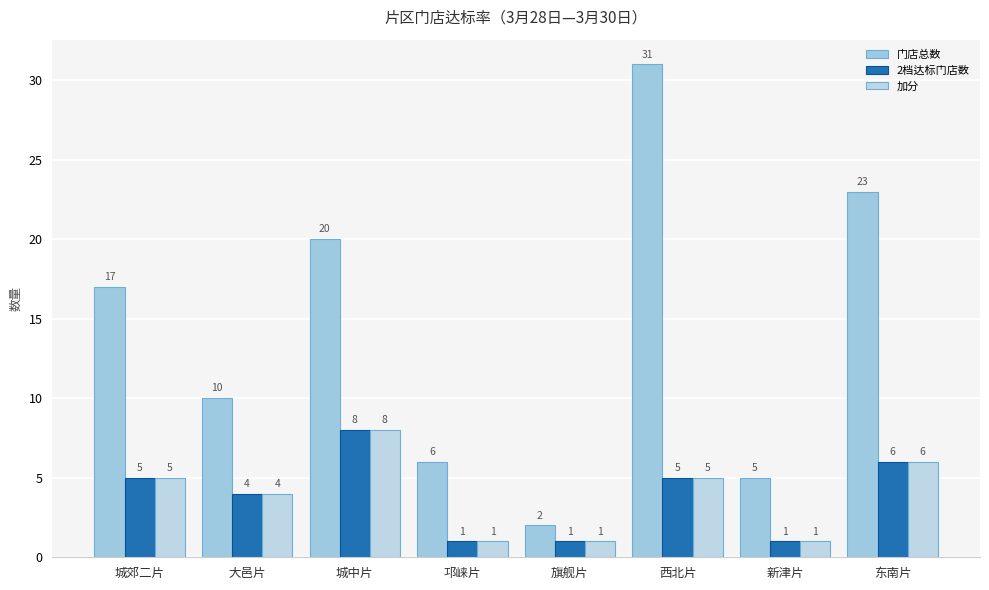

What is the difference between the maximum and second lowest values in the 2档达标门店数 series?

7